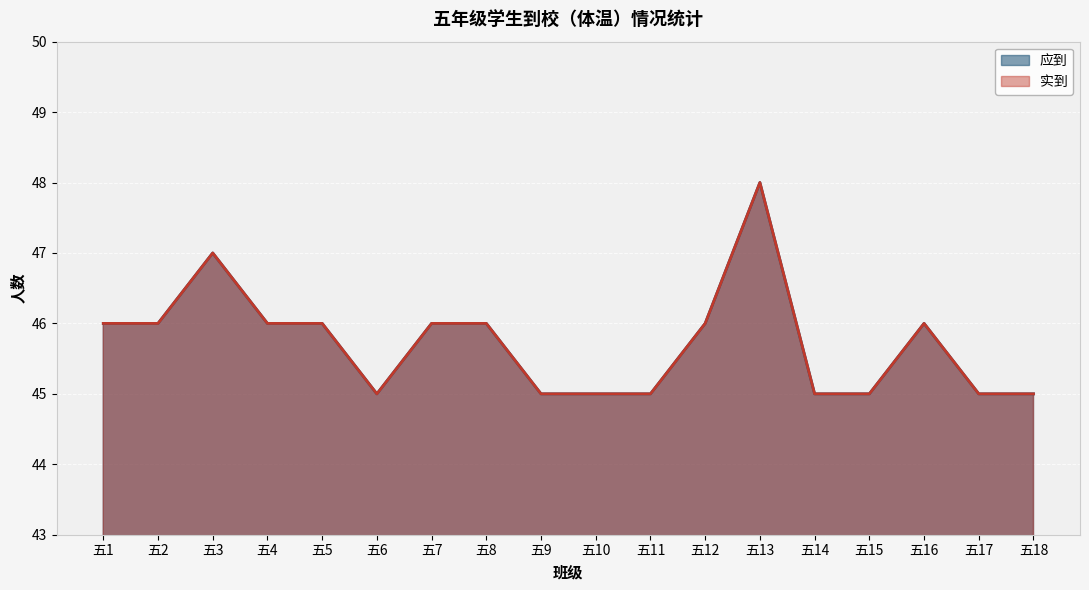

Reading left to right, list all the values displayed in this chart.

应到: 46	46	47	46	46	45	46	46	45	45	45	46	48	45	45	46	45	45
实到: 46	46	47	46	46	45	46	46	45	45	45	46	48	45	45	46	45	45